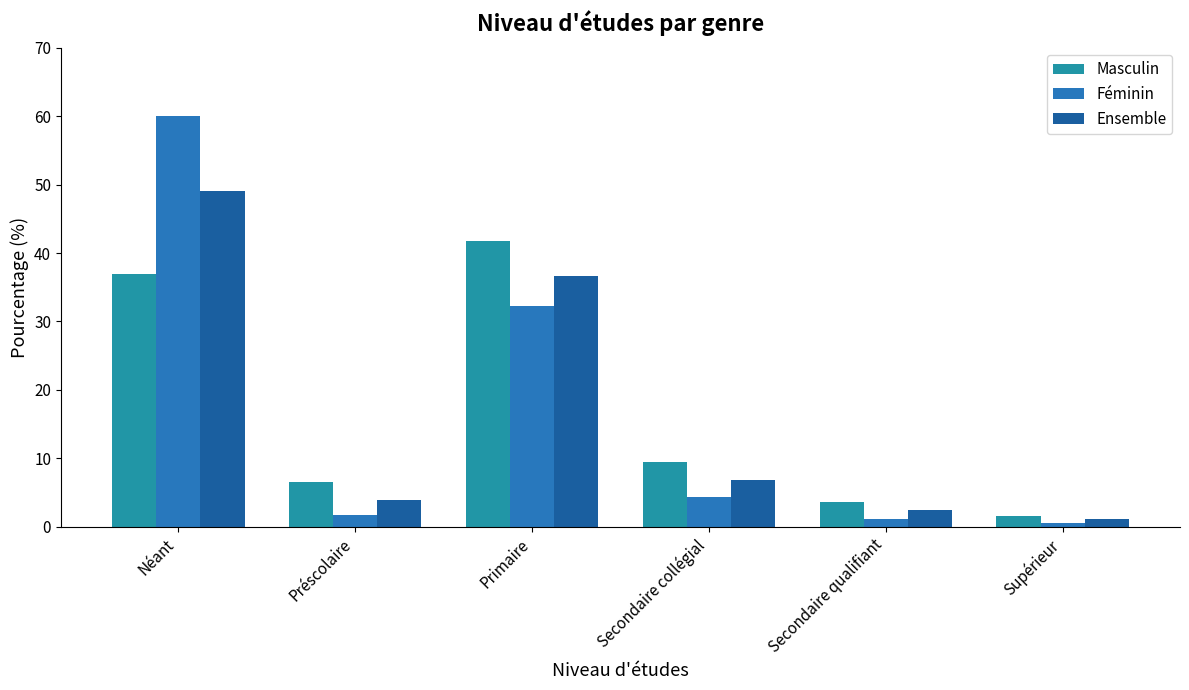

How many data points in Ensemble are above 6?

3